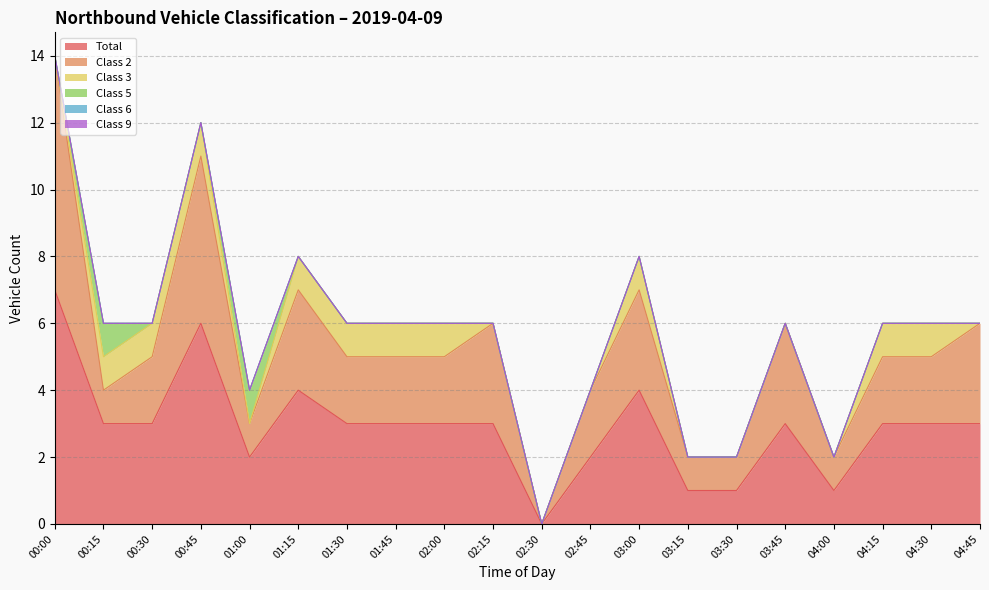

How many interior local peaks does the Class 2 series have?

5